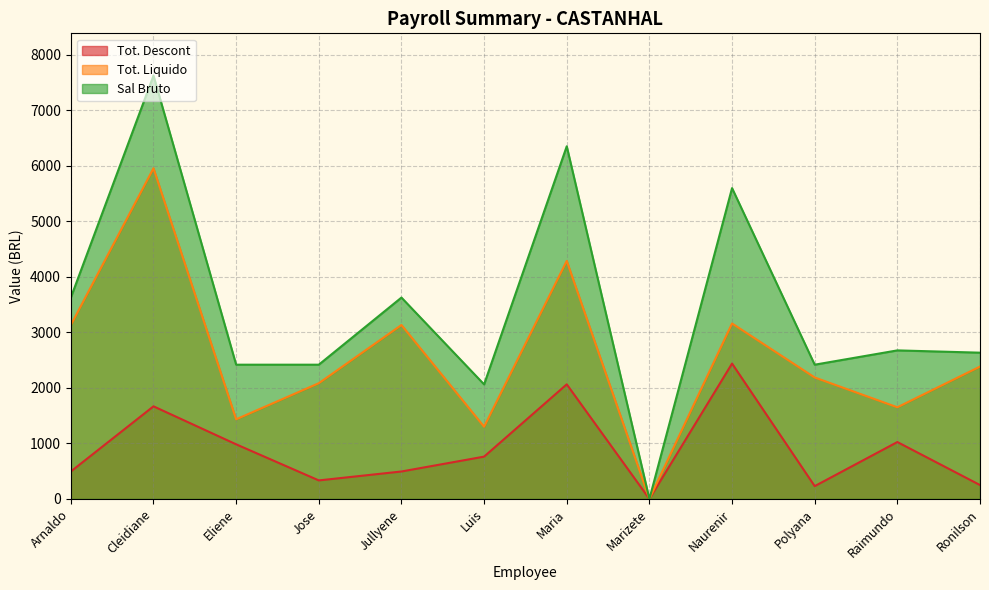

What is the value of the Tot. Liquido point at the 6th from the left?

1300.2